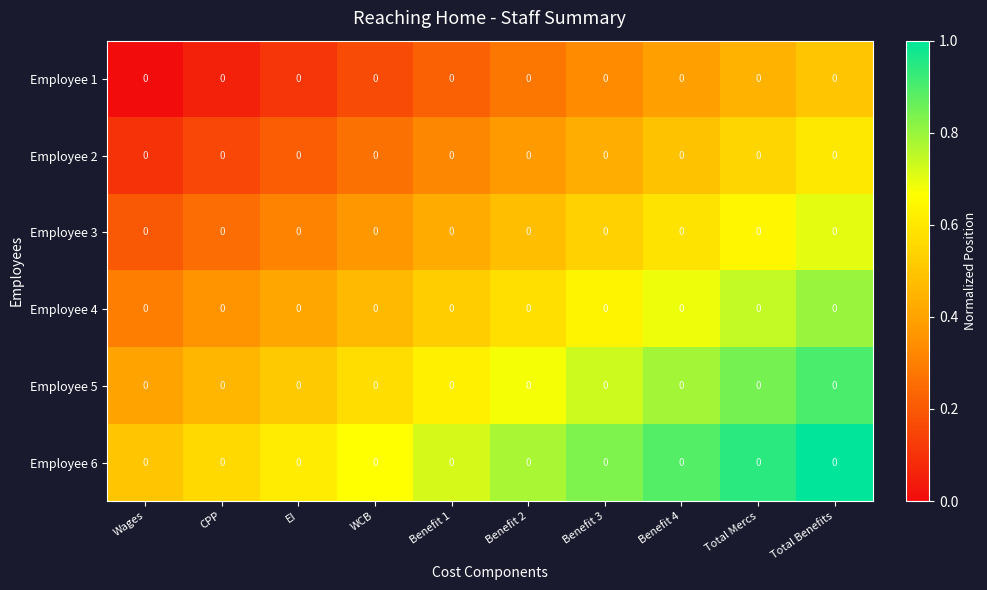

The value of Employee 3 at Total Mercs is 0.6. True or false?

True